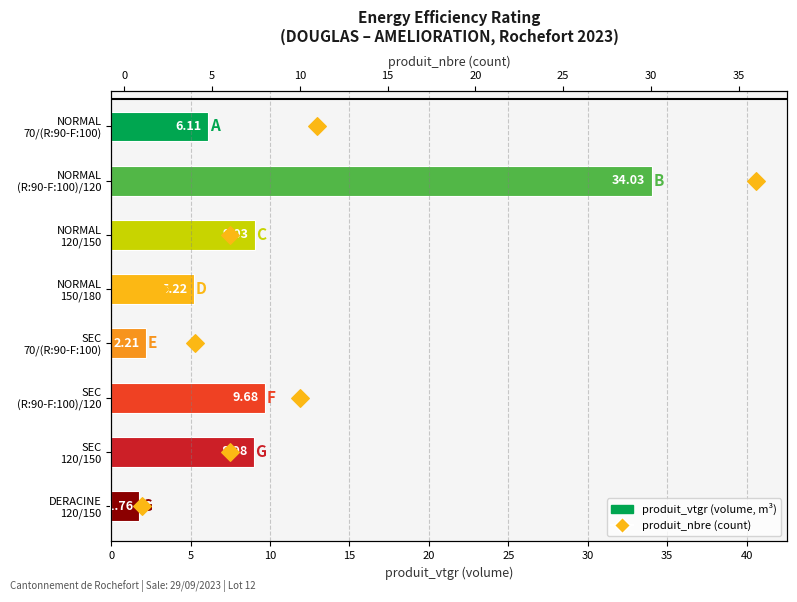

Which series has the largest total across all categories?

produit_vtgr